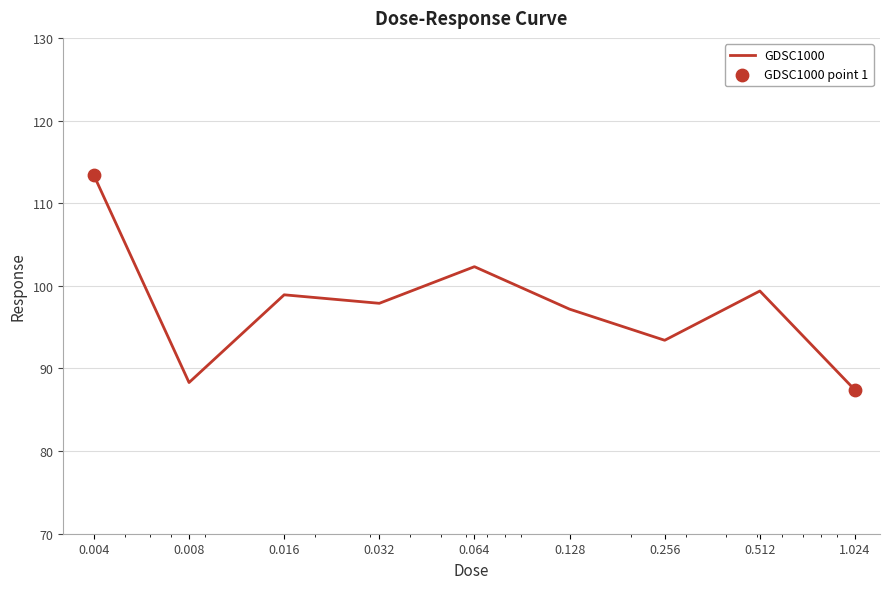

What is the greatest value displayed?

113.4